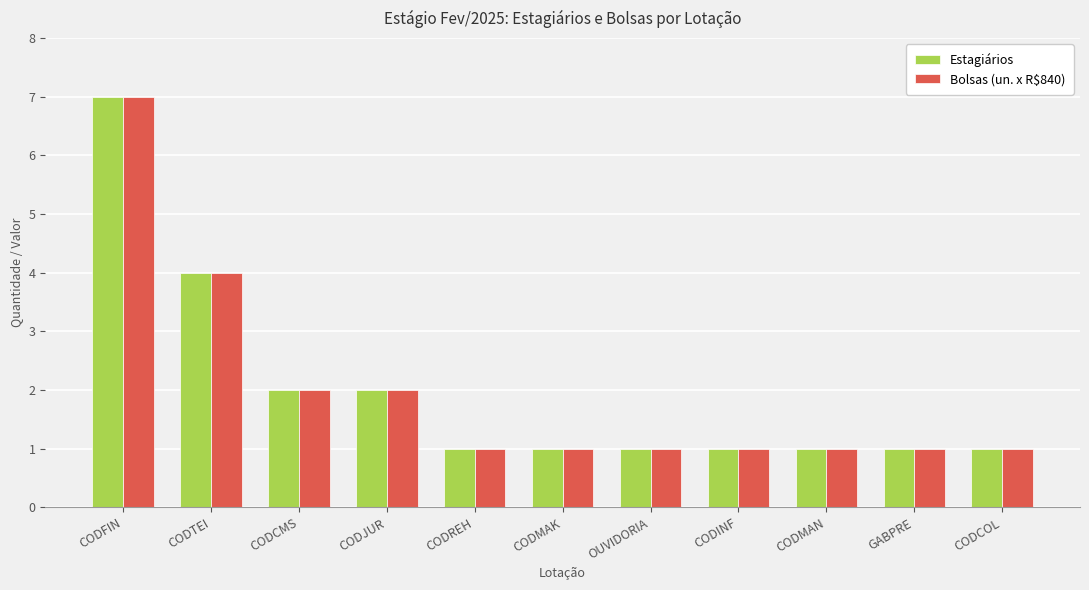

What is the average value of the Bolsas (un. x R$840) series?

2